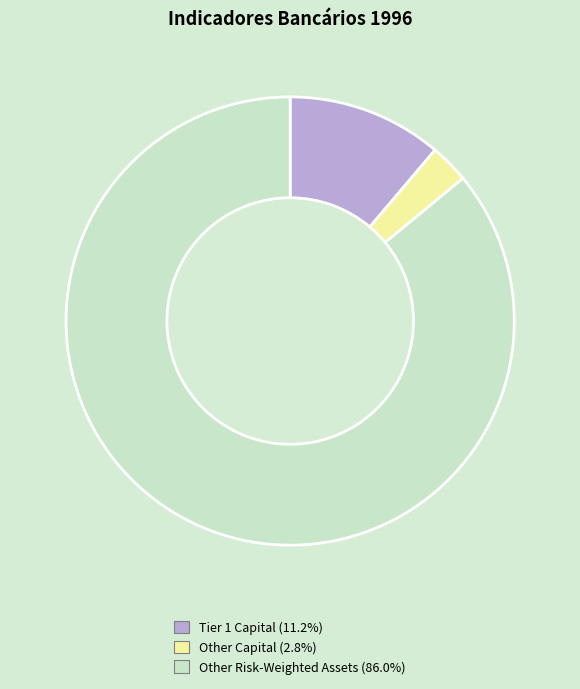

Does any single category account for the majority?

Yes